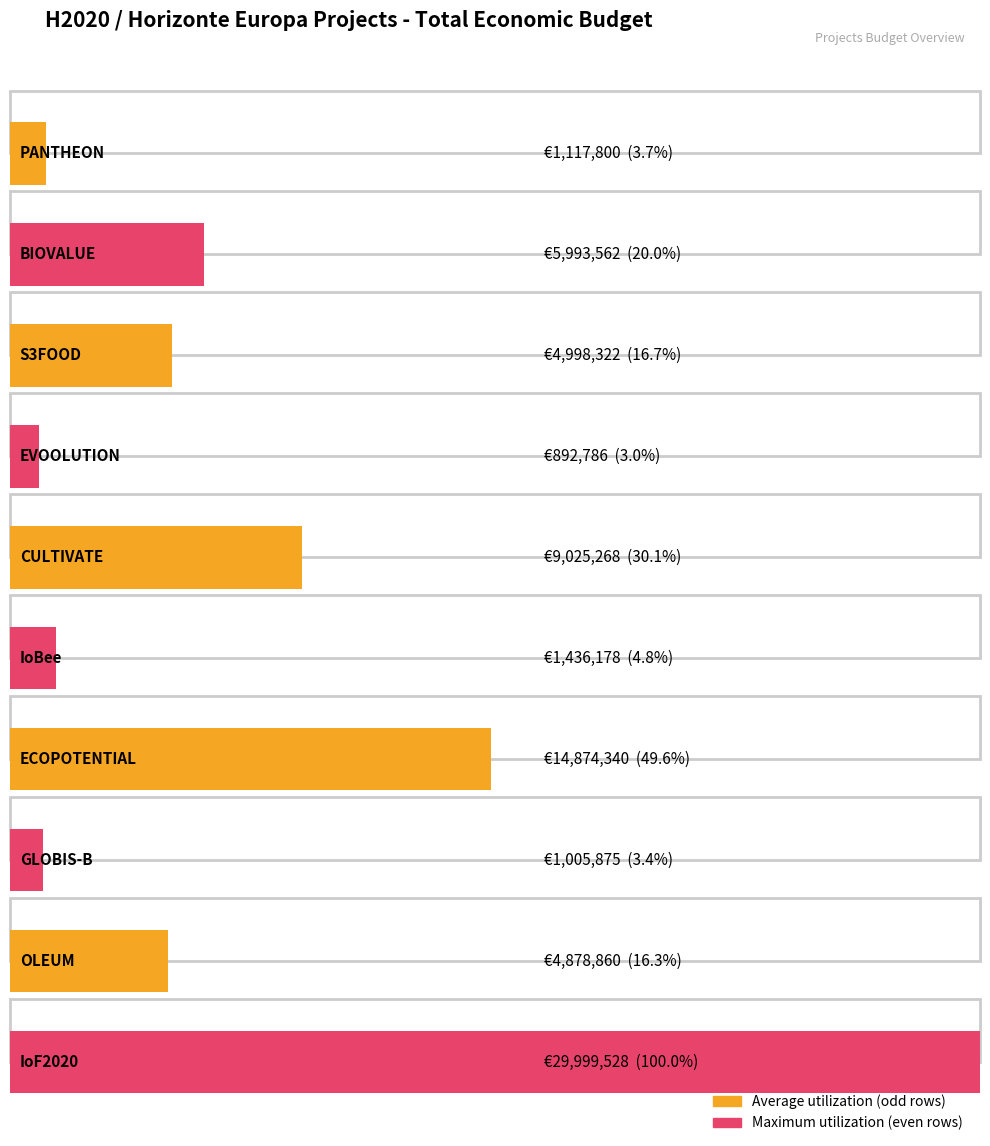

Where is the data nearest to the value 15446157?

ECOPOTENTIAL